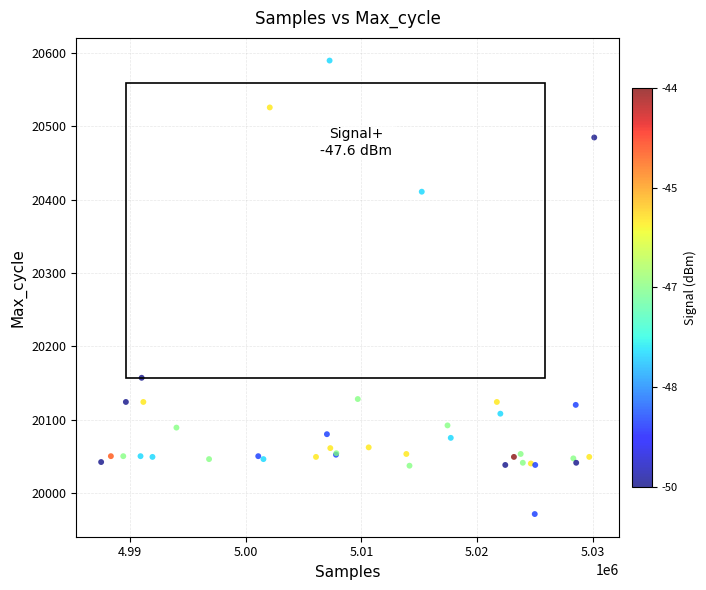

What Y value in the scatter plot is closest to 20280?

20157